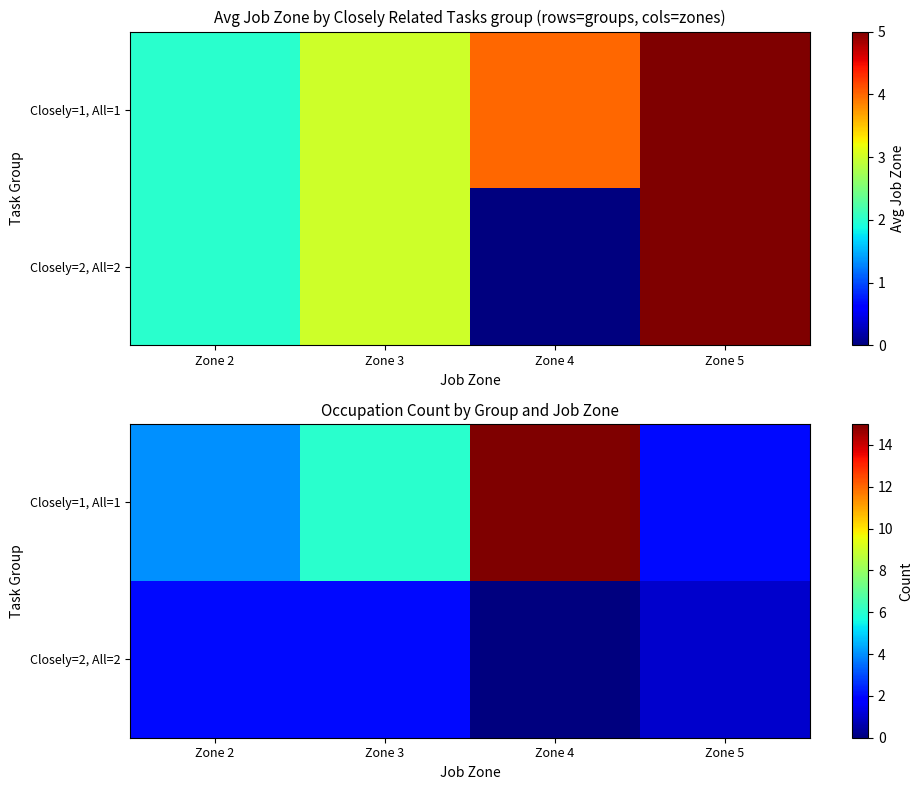

Between Zone 3 and Zone 2, which is larger?

Zone 3